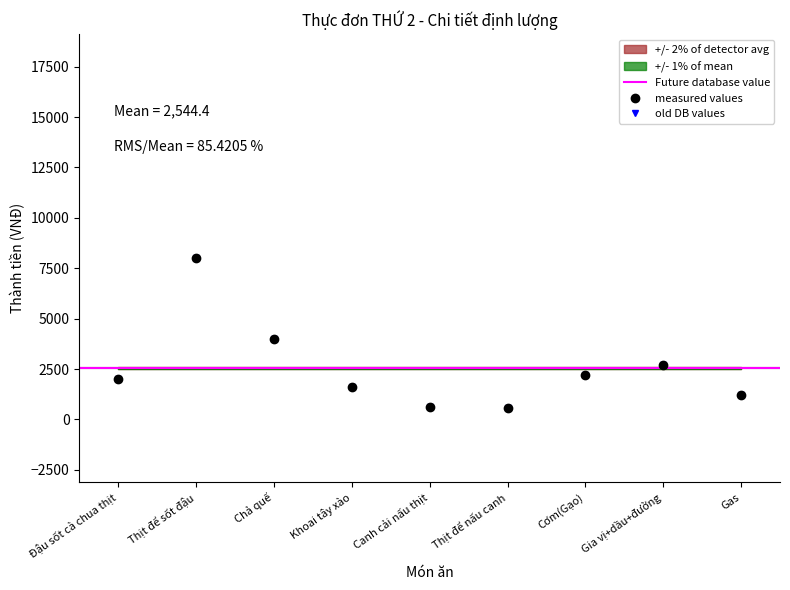

Where is the first local maximum for Thành tiền?

Thịt để sốt đậu